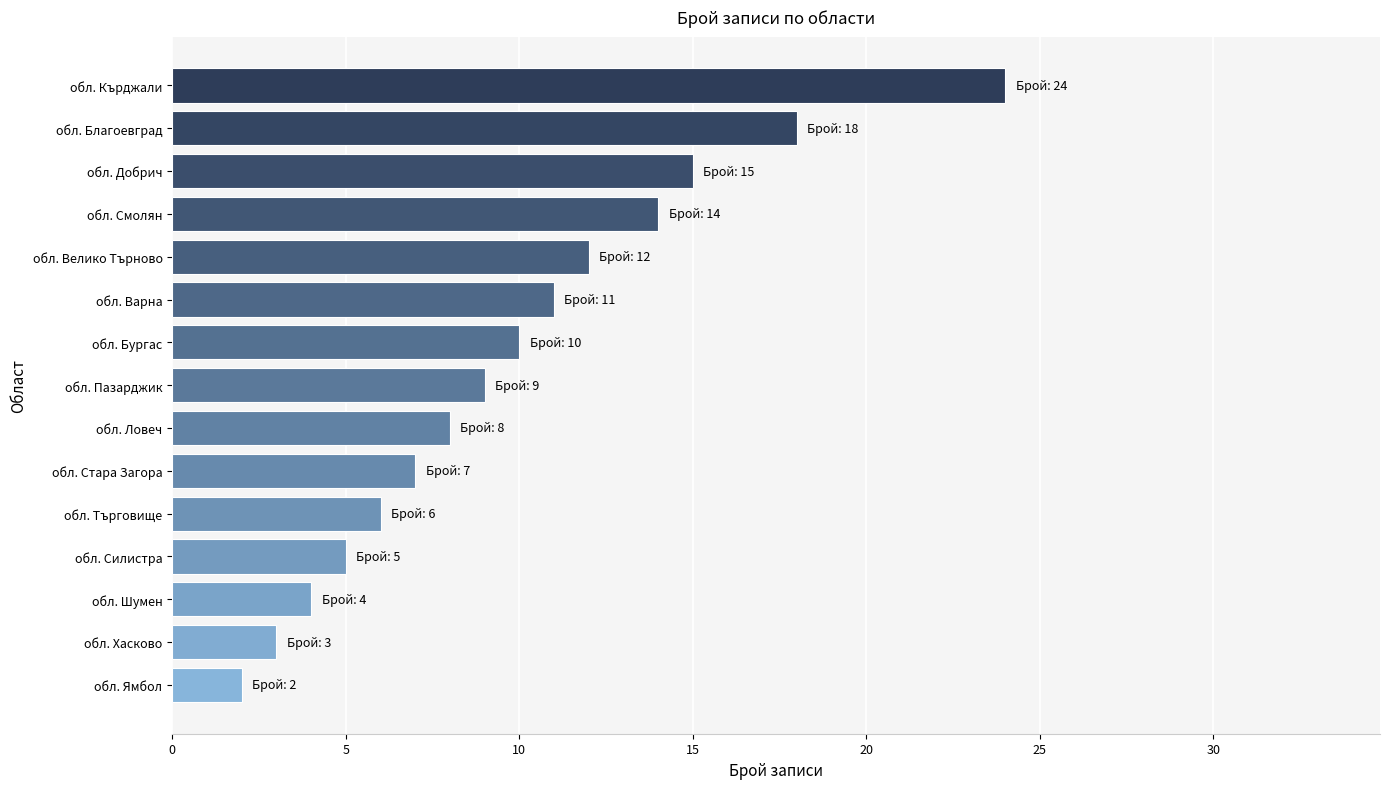

List the labels in order of value, largest first.

обл. Кърджали, обл. Благоевград, обл. Добрич, обл. Смолян, обл. Велико Търново, обл. Варна, обл. Бургас, обл. Пазарджик, обл. Ловеч, обл. Стара Загора, обл. Търговище, обл. Силистра, обл. Шумен, обл. Хасково, обл. Ямбол